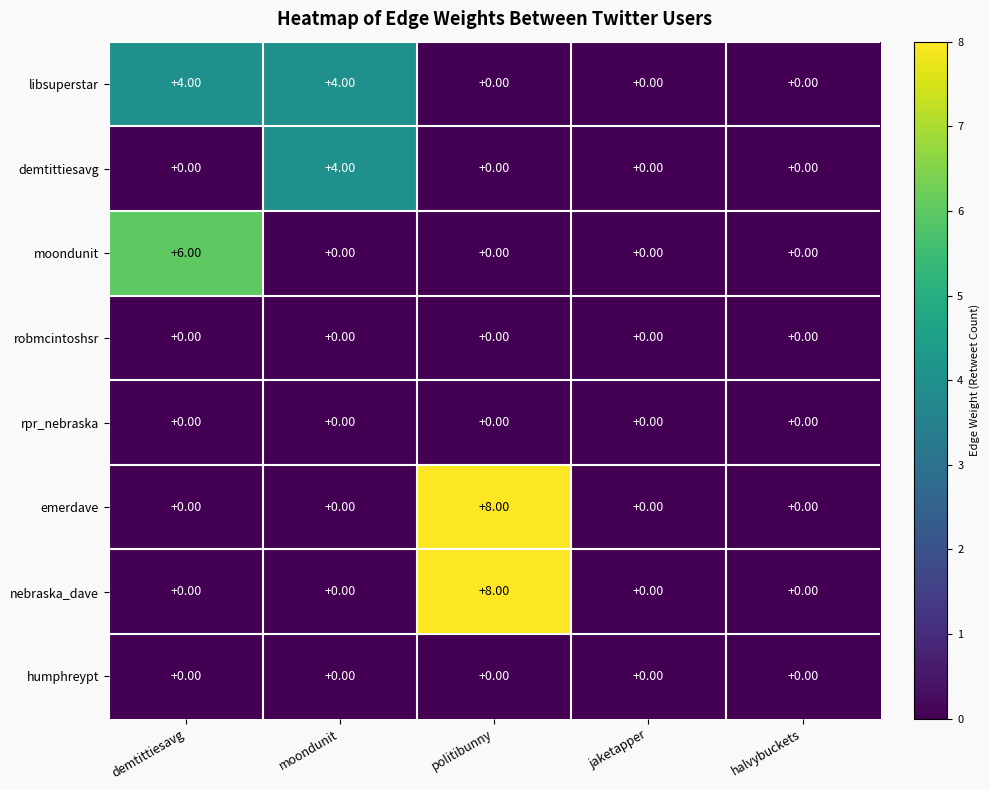

What is the greatest value displayed?

8